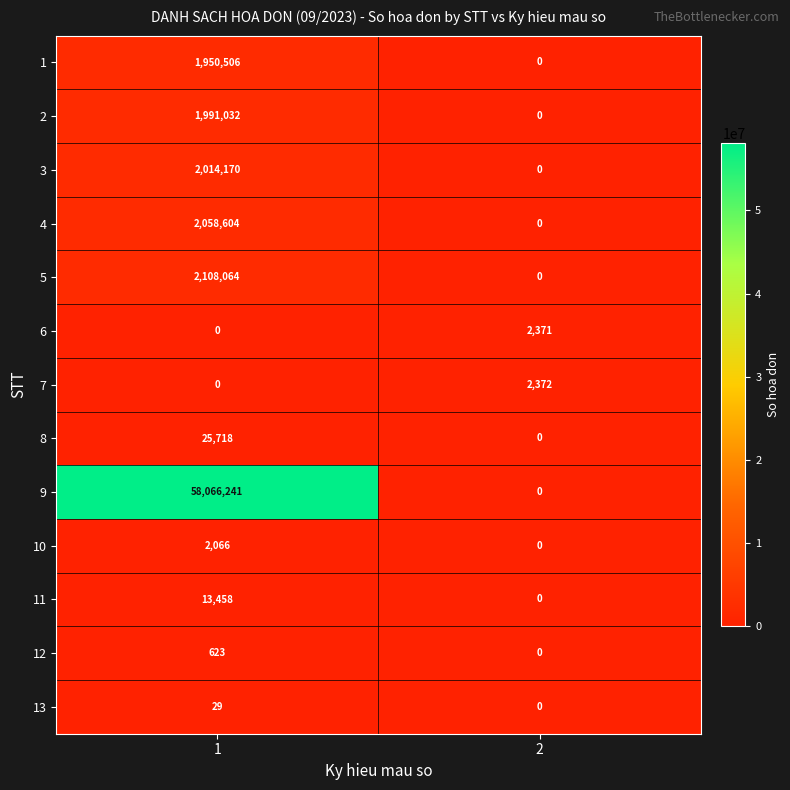

List the series in order of their peak value, highest first.

9, 5, 4, 3, 2, 1, 8, 11, 7, 6, 10, 12, 13